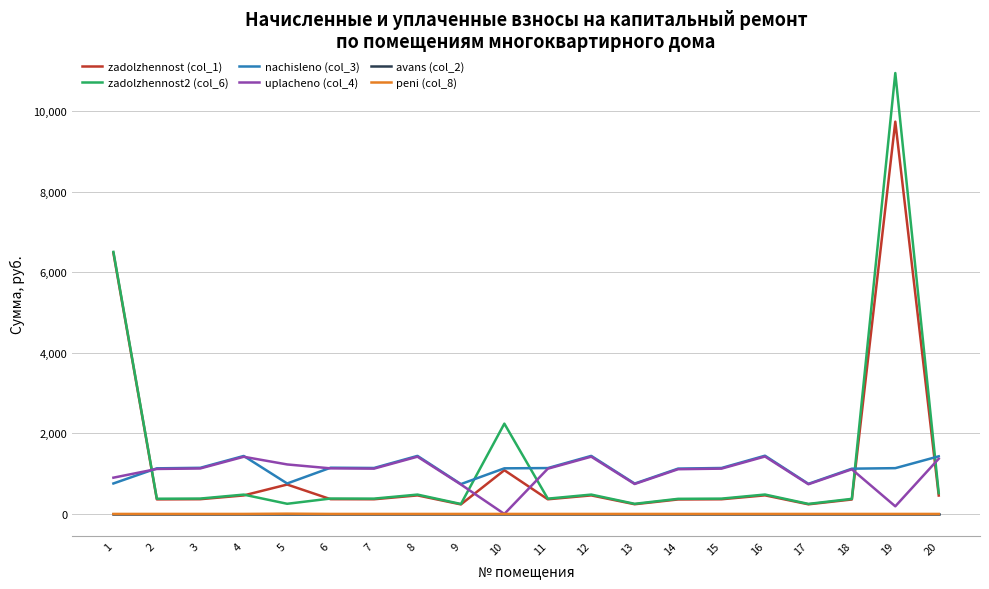

What is the difference between the second highest and second lowest values in the nachisleno (col_3) series?

693.4